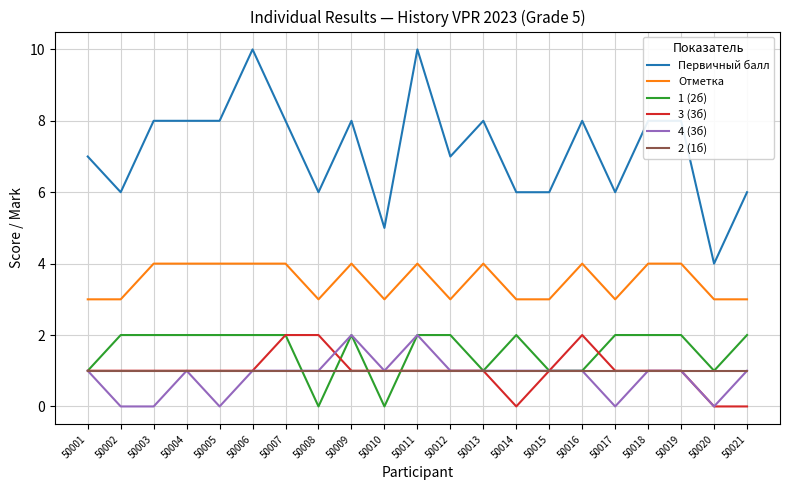

Which series has the widest spread of values?

Первичный балл